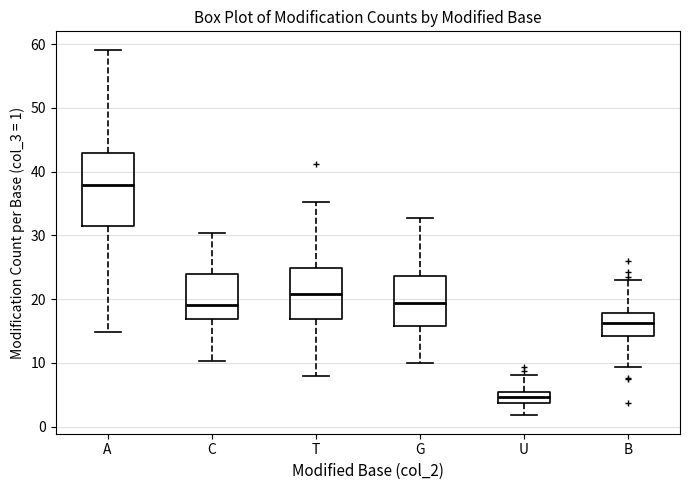

Which box's median line is the highest?

A